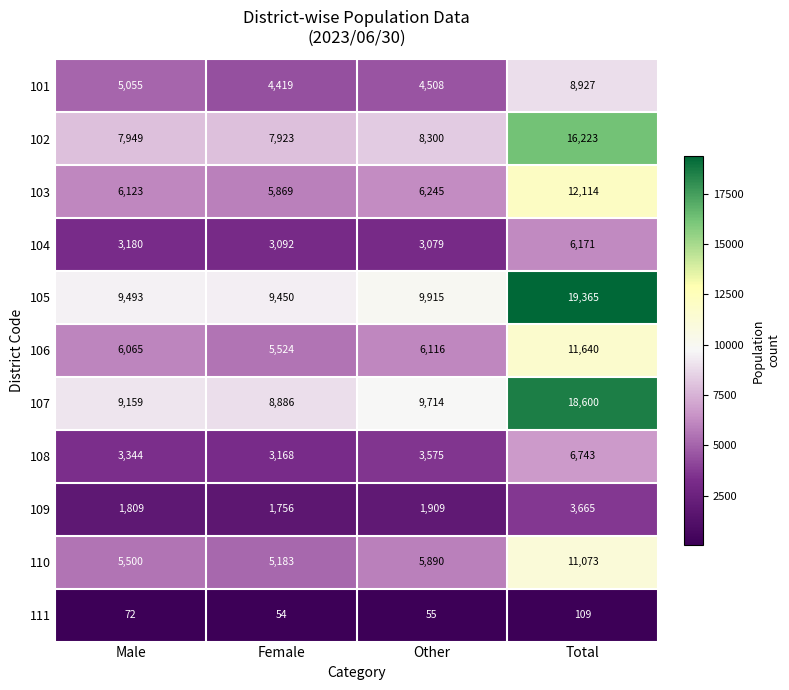

Is the value of 107 at Female greater than the value of 102 at Total?

No